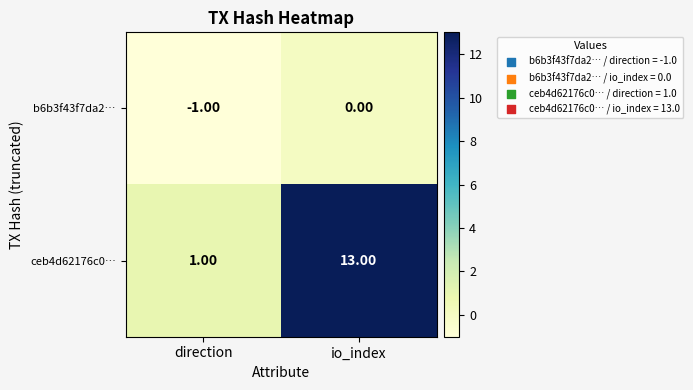

Where is b6b3f43f7da2… nearest to the value 0?

io_index